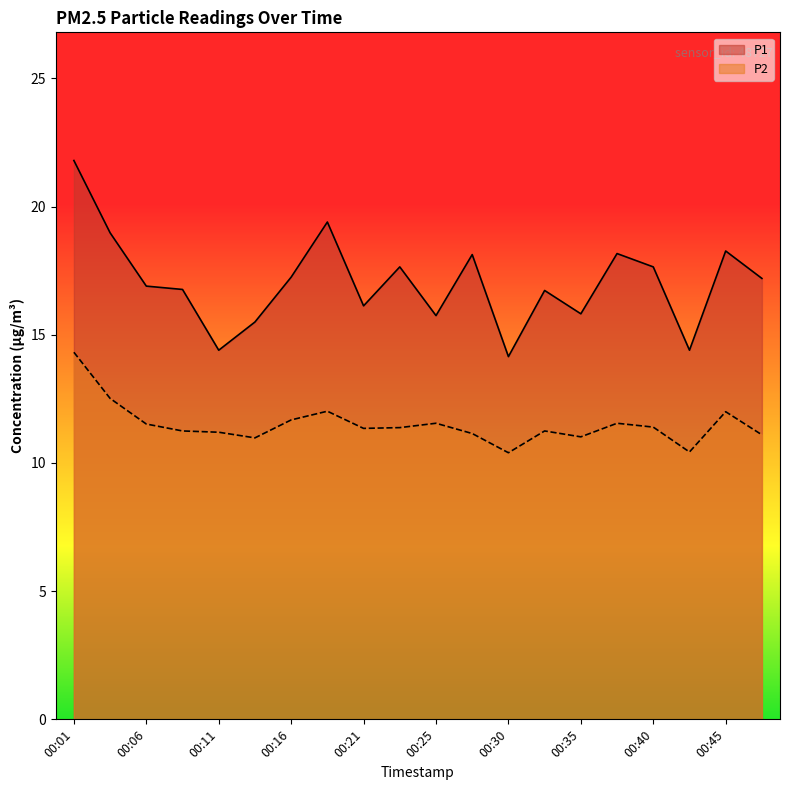

Which series has the widest spread of values?

P1